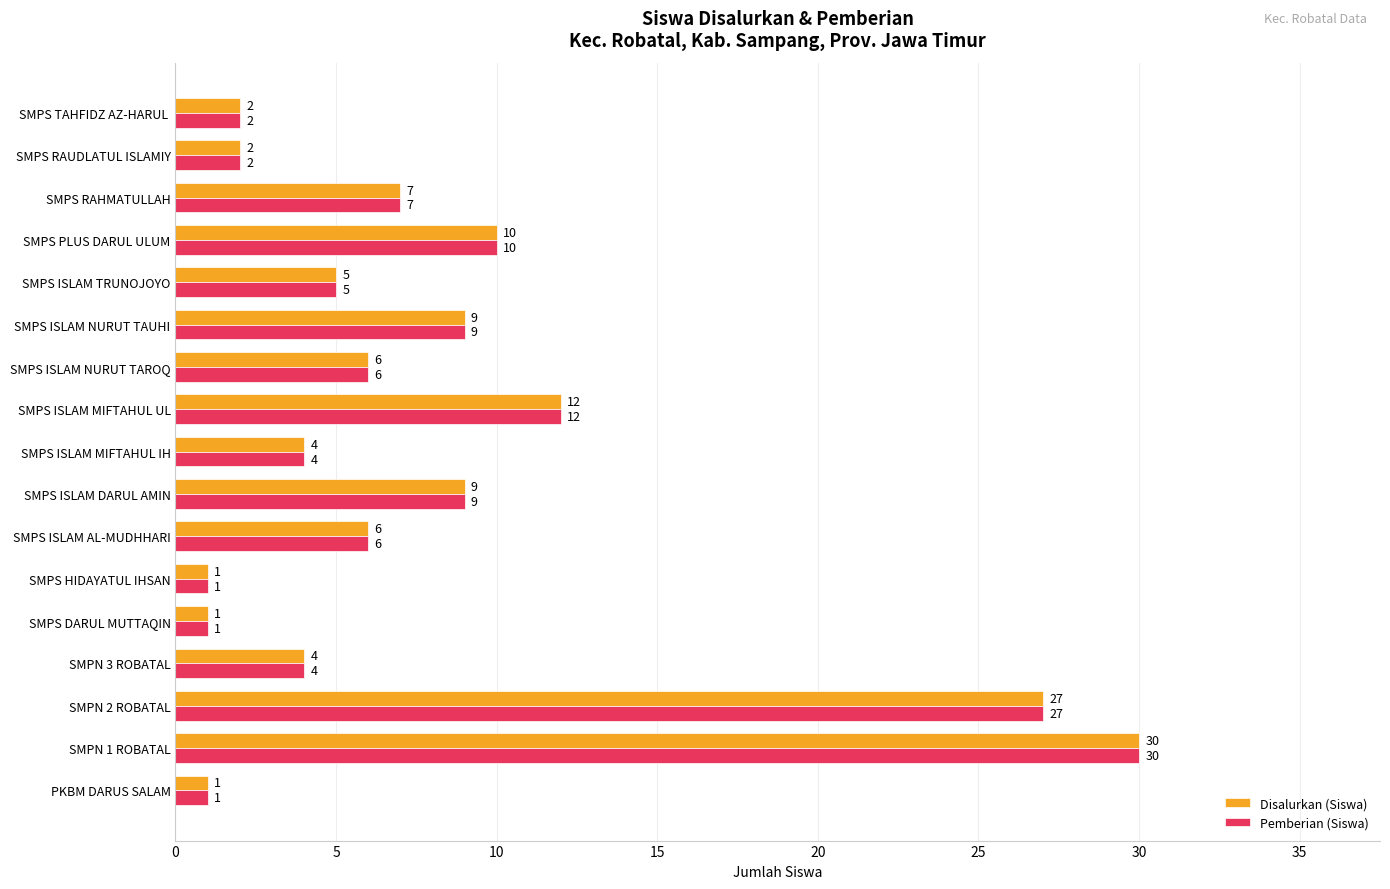

What are all the series names shown in the legend?

Disalurkan (Siswa), Pemberian (Siswa)